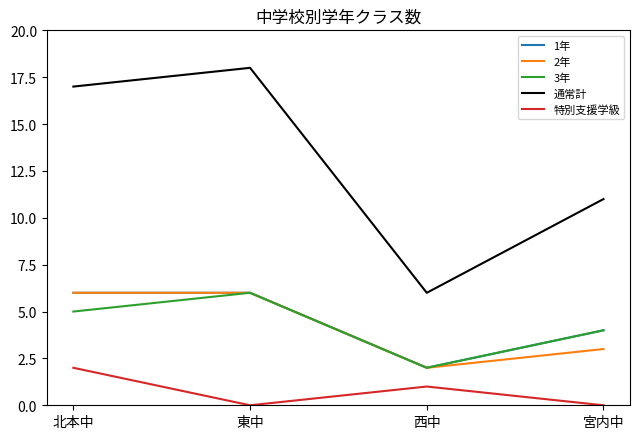

What is the highest value of the 通常計 series?

18